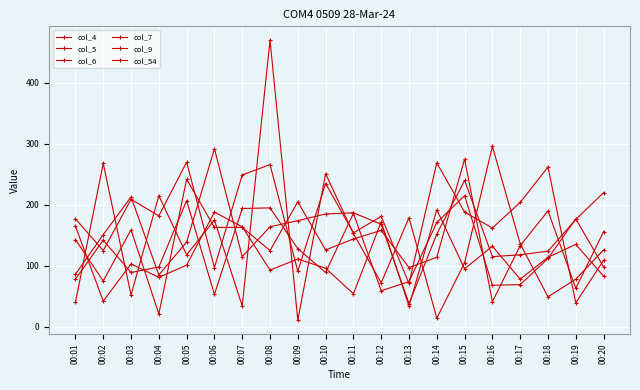

At which label is col_5 closest to 165?

00:08